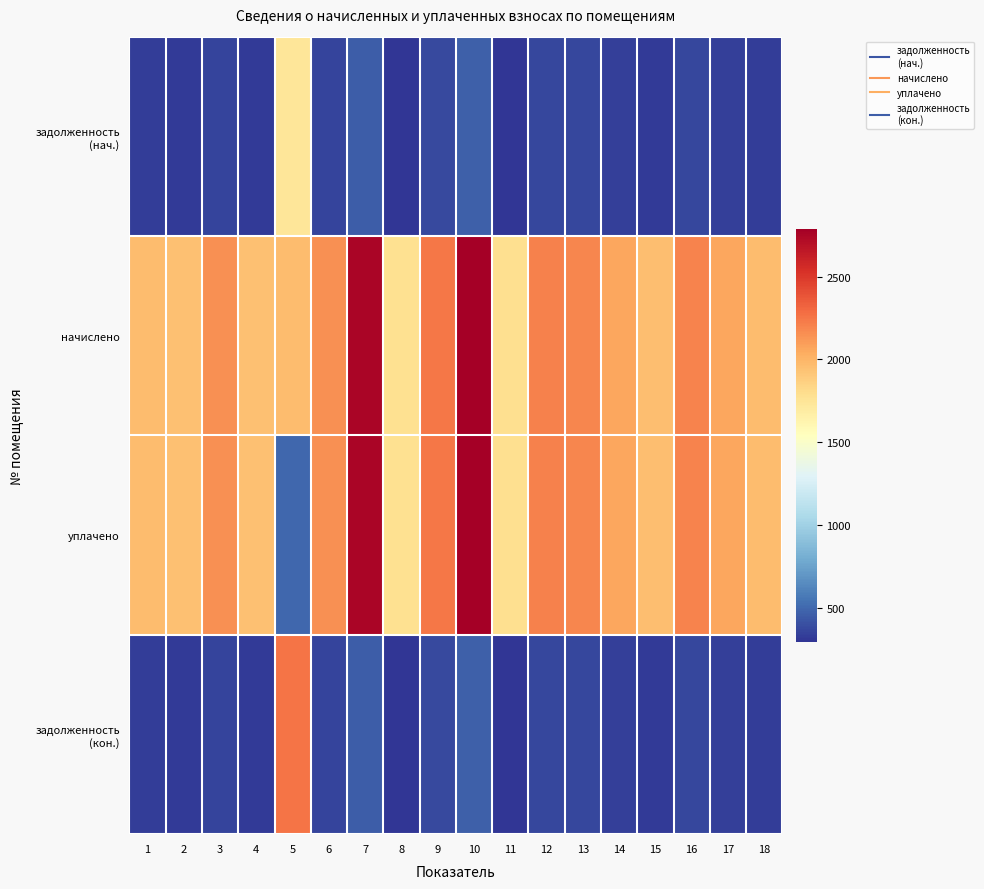

Which has a higher value, 10 or 17?

10